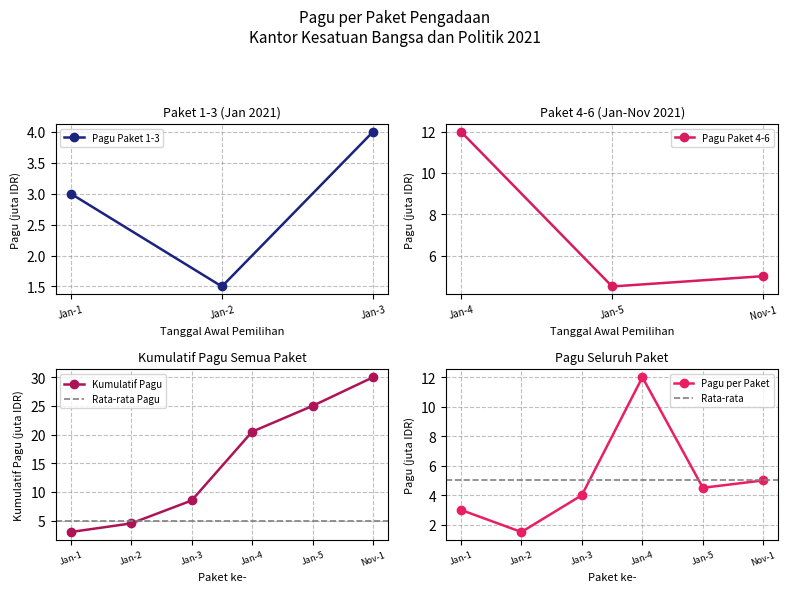

What is the minimum value shown in the chart?

1.5